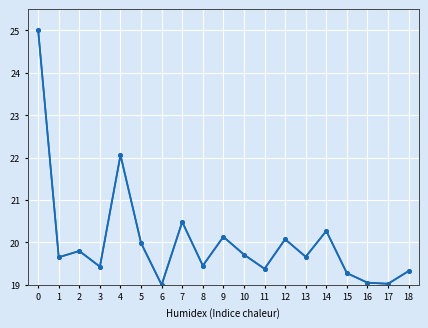

What is the spread (max minus min) of values at 3?

0.2